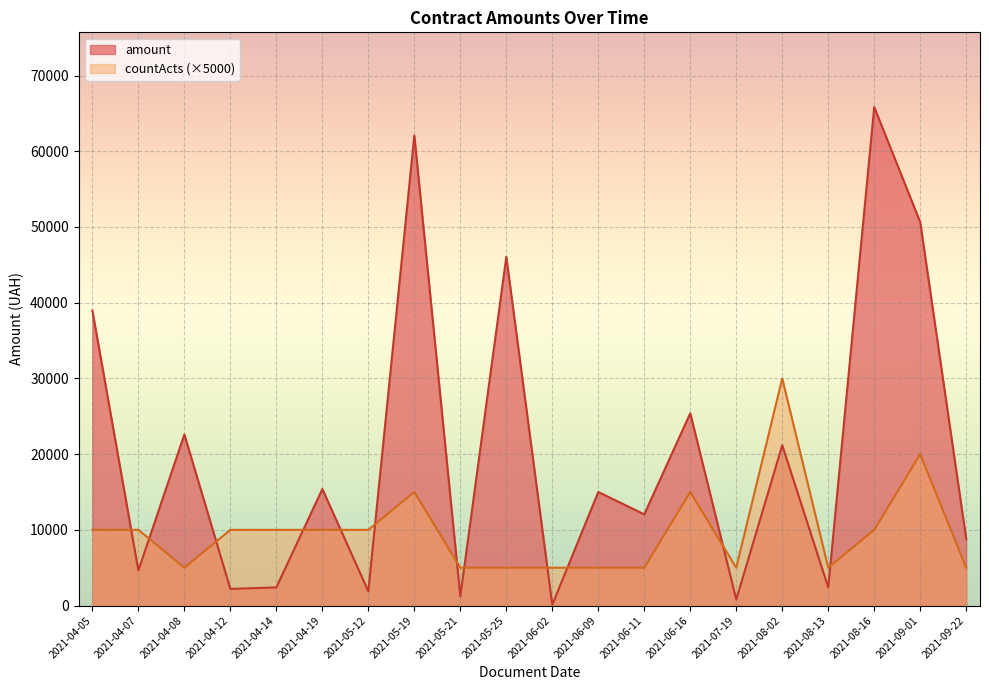

How many lines are shown in the chart?

2